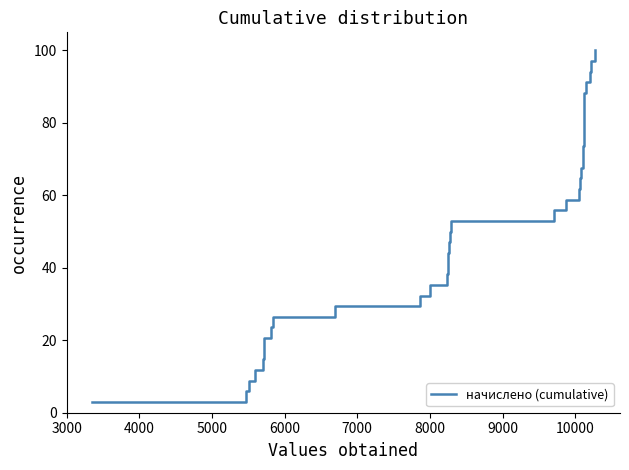

What is the difference between the maximum and minimum values?

97.1